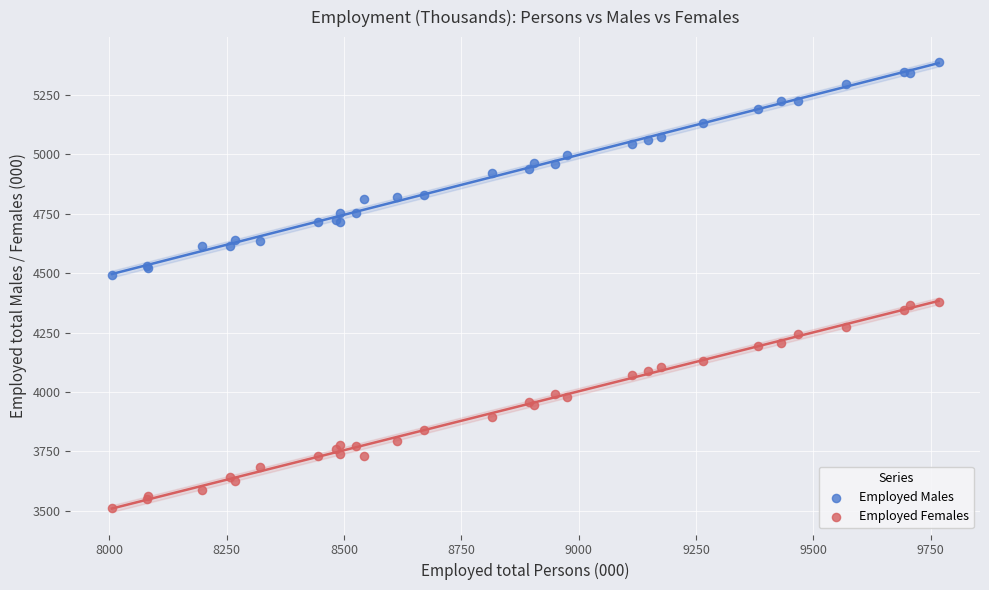

Which series contains the lowest Y value?

Employed Females